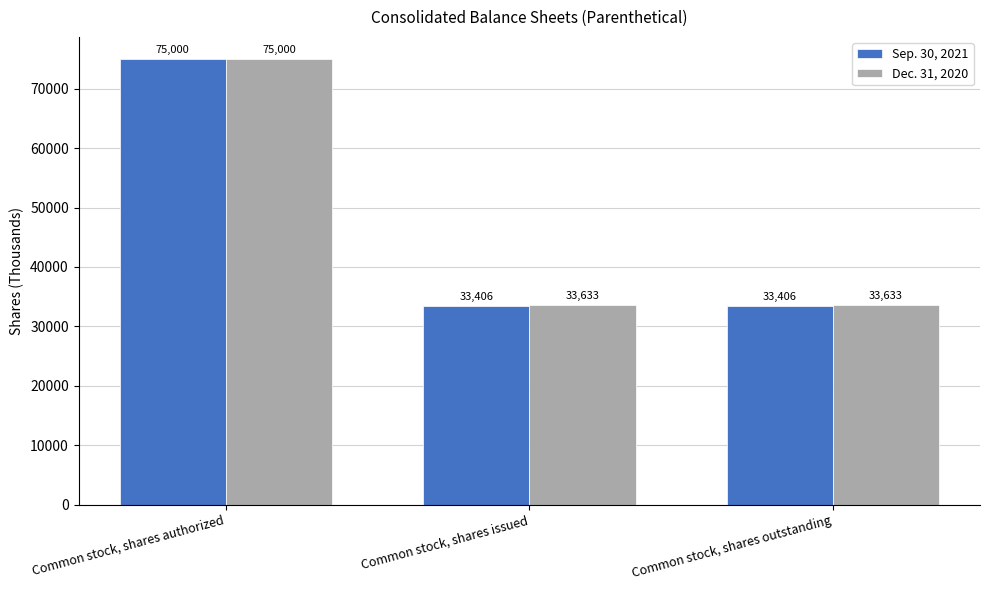

At which label does Sep. 30, 2021 reach its peak?

Common stock, shares authorized